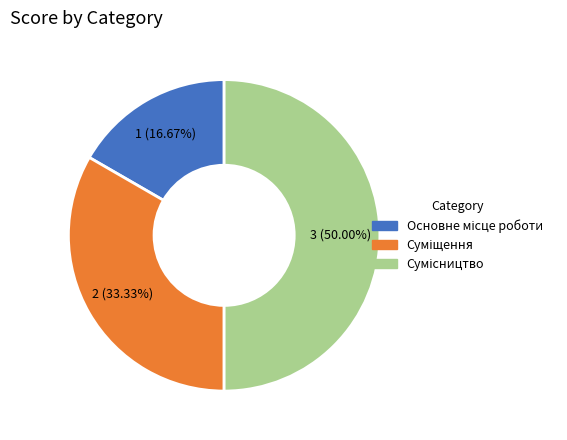

Count the number of slices in the pie.

3